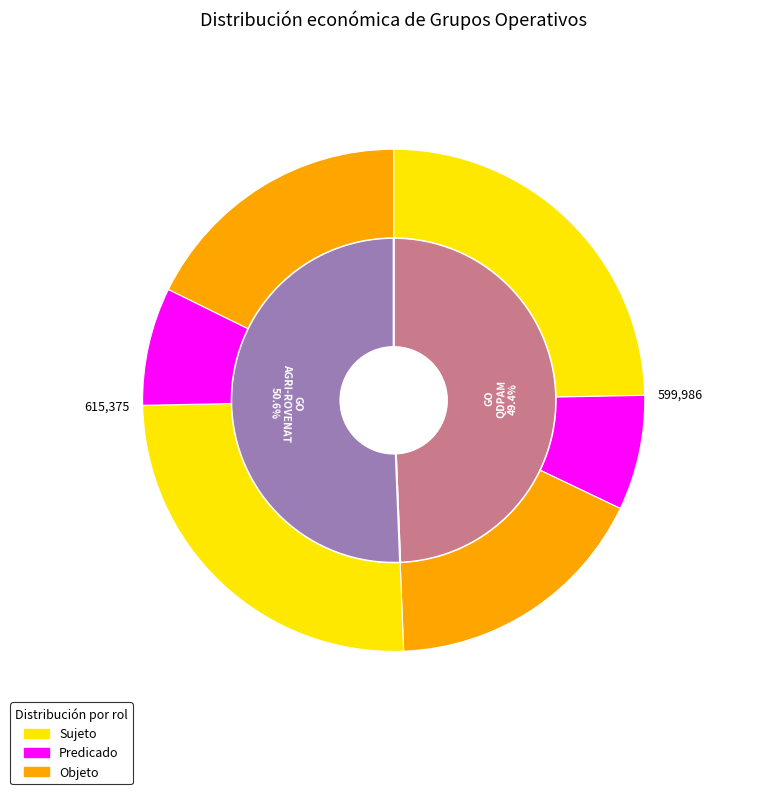

Is it true that Grupo Operativo AGRI-ROVENAT is 59% of the pie?

False